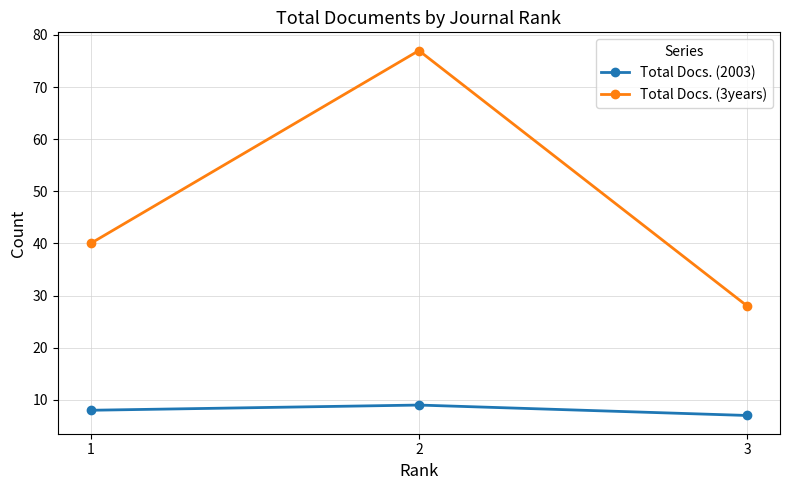

Count the Total Docs. (2003) values in the range 7 to 9.

3